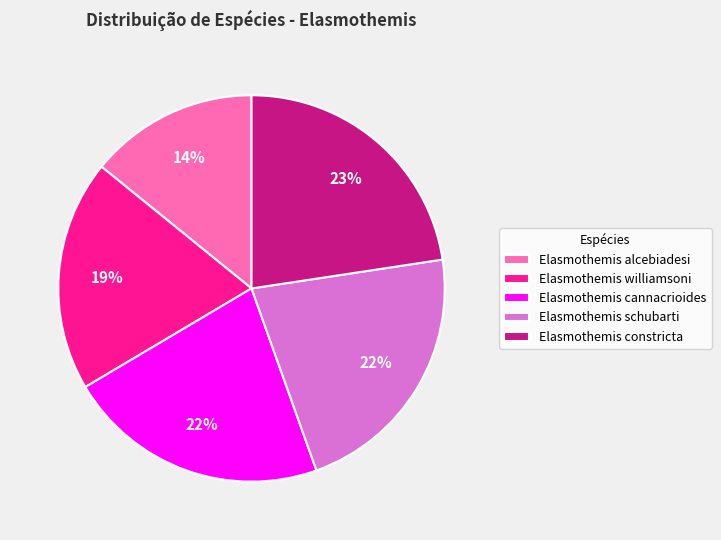

What is the ratio of the value at Elasmothemis cannacrioides to the value at Elasmothemis constricta?

1.0